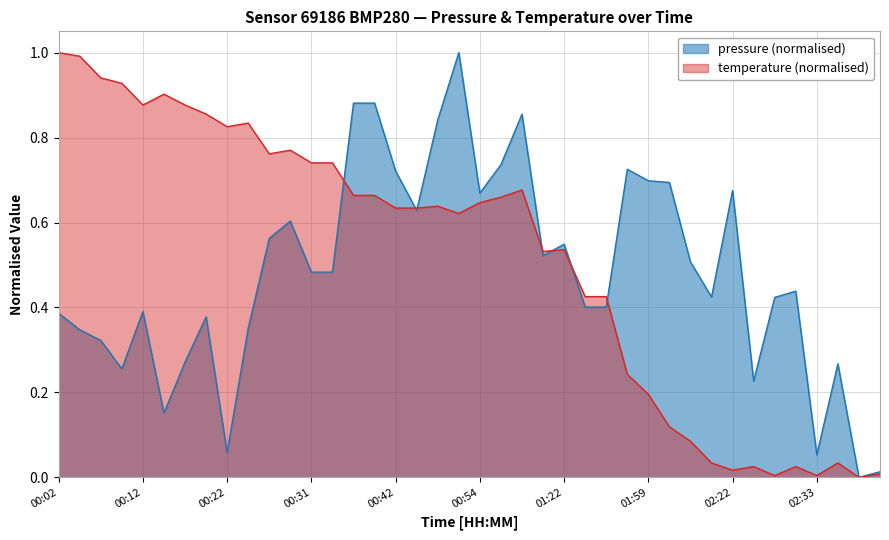

What is the label of the 6th point from the left?

00:14